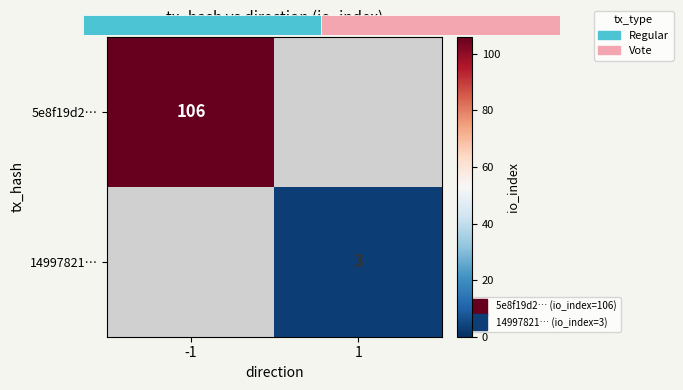

Which category has the highest value across all series?

-1